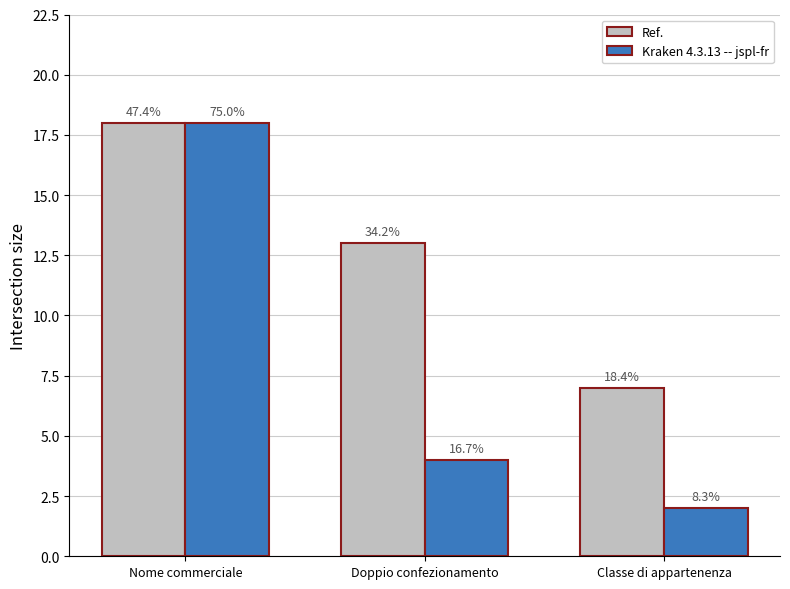

How many bars are there in total?

6